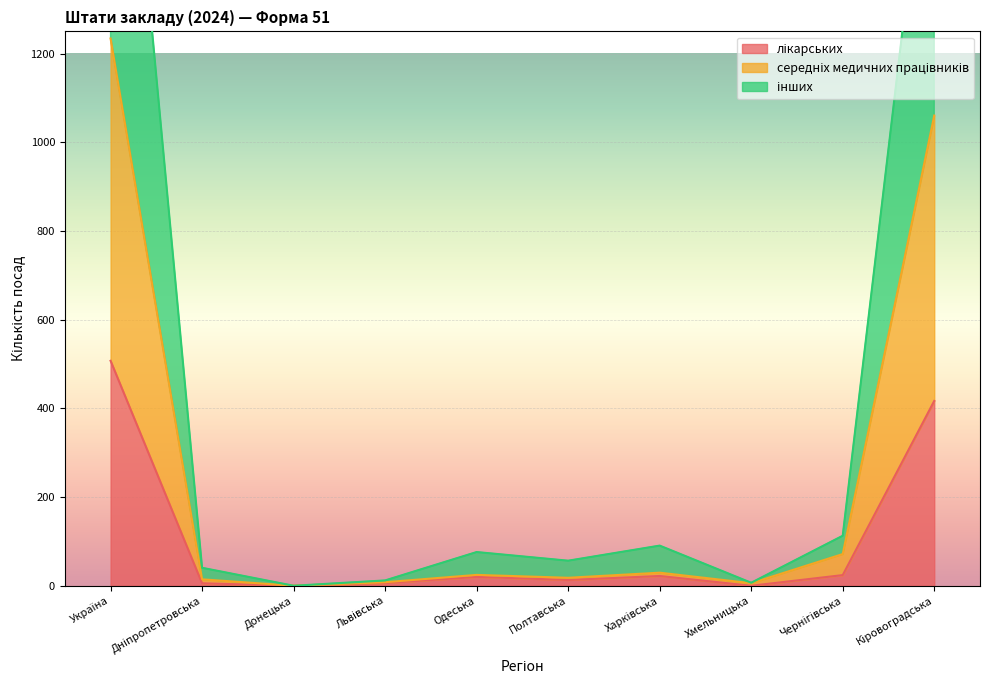

True or false: інших and лікарських intersect in this chart.

False